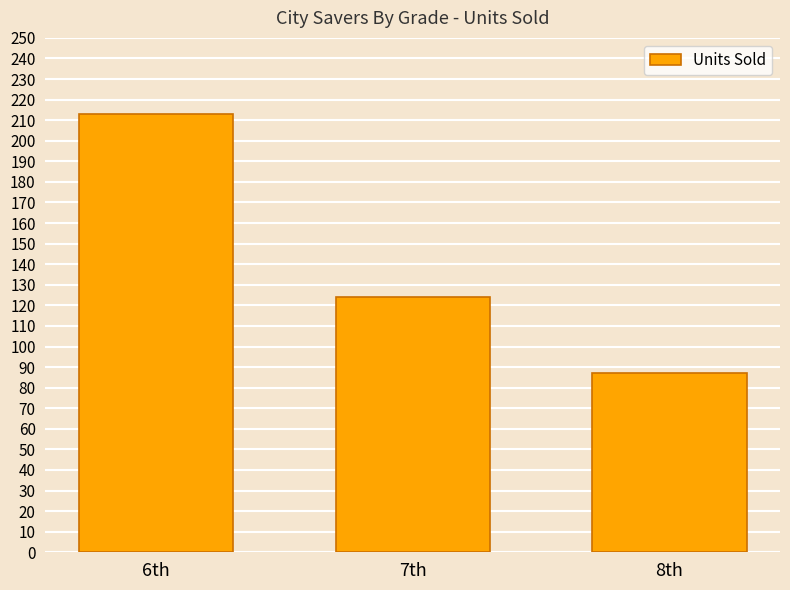

What is the smallest value displayed?

87